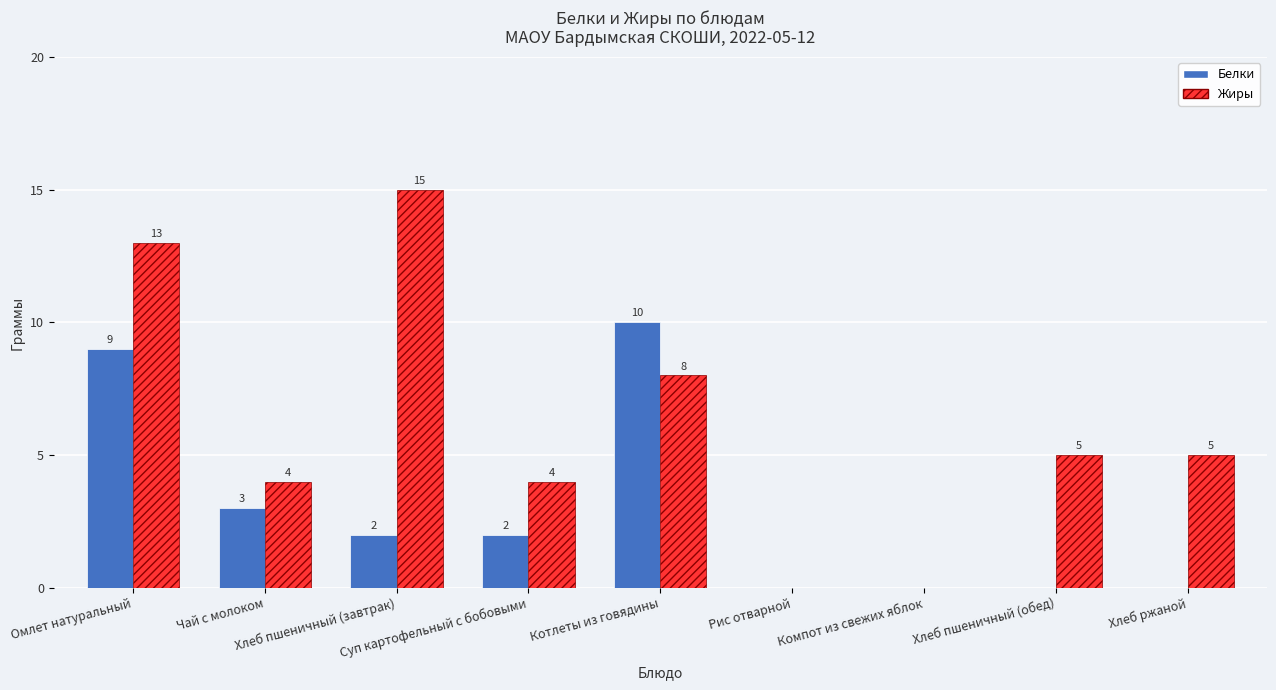

What is the sum of all Жиры values?

54